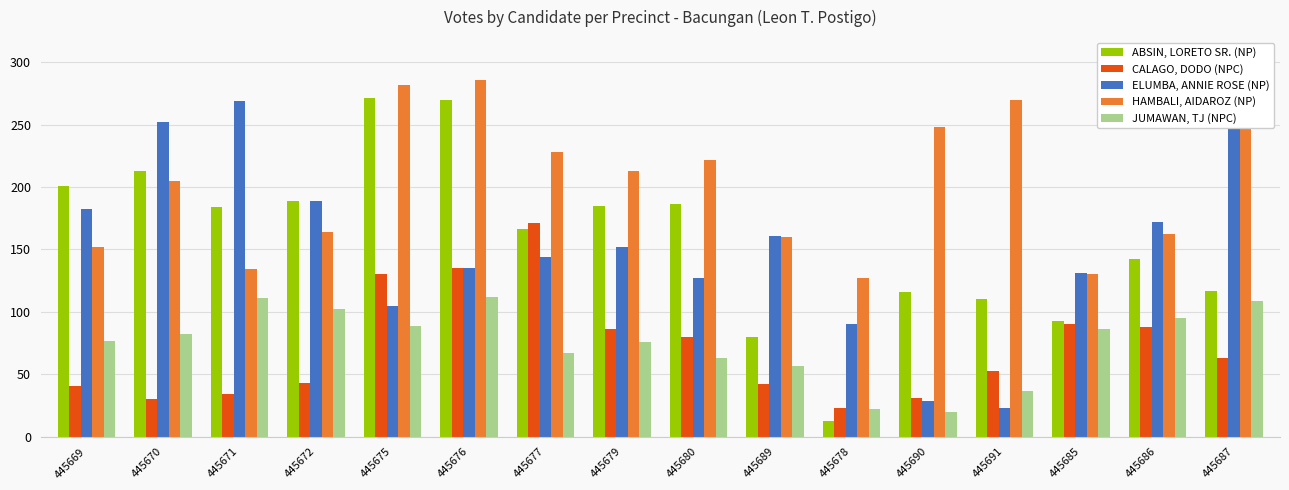

What is the sum of all HAMBALI, AIDAROZ (NP) values?

3256